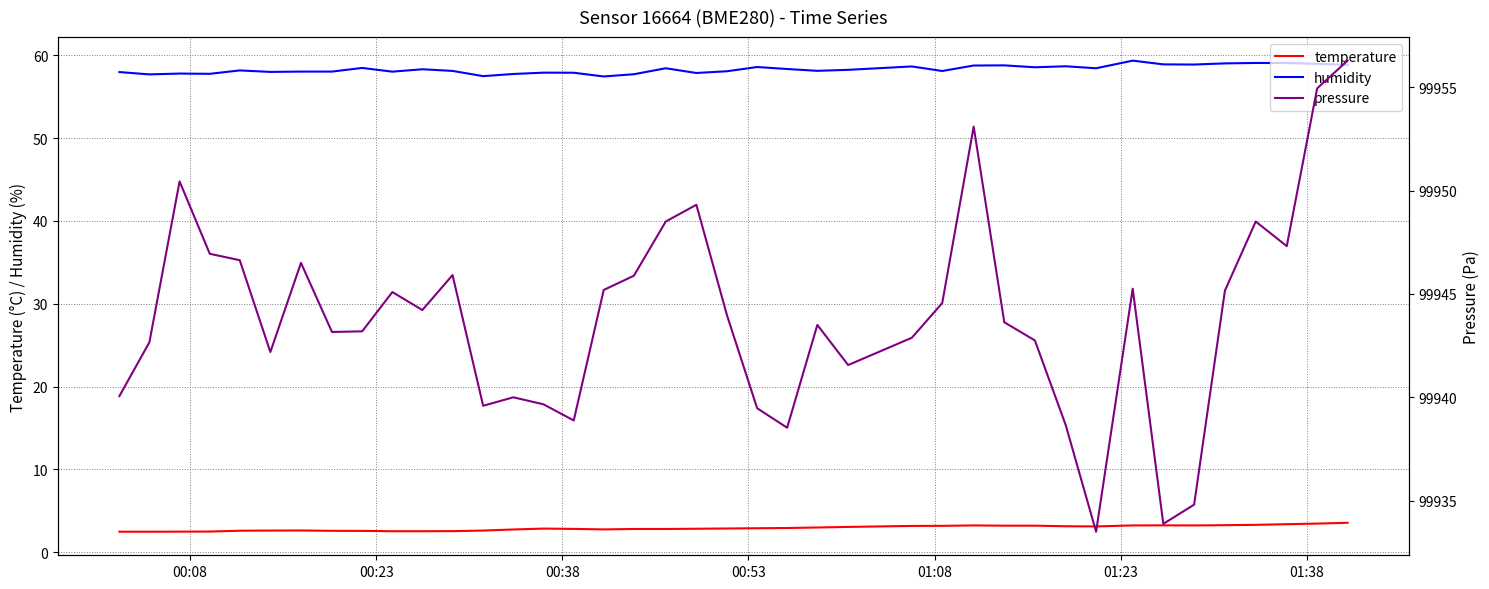

True or false: pressure and temperature cross at least once.

False